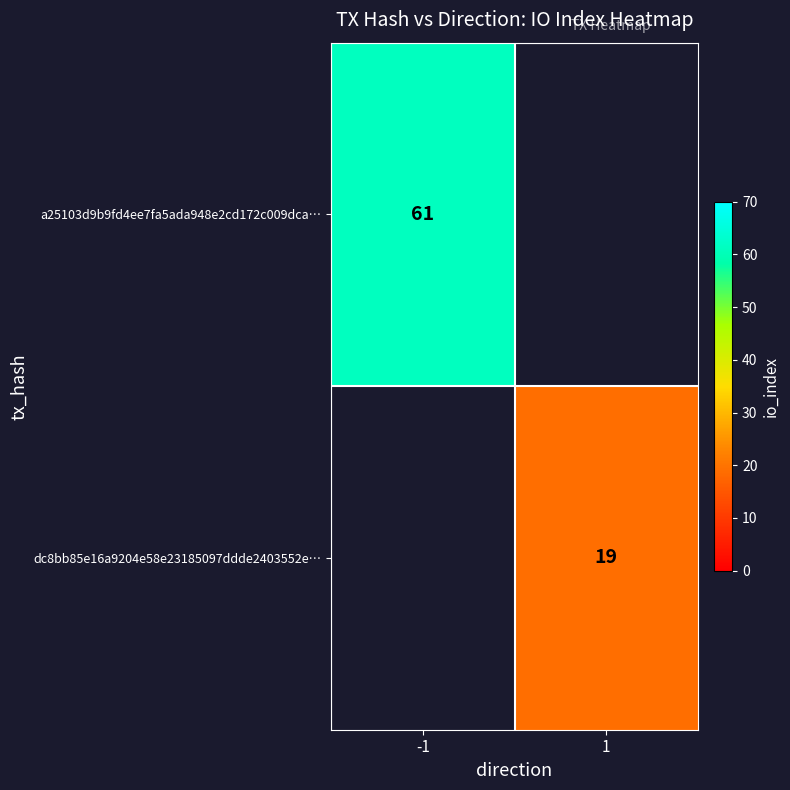

The dc8bb85e16a9204e58e23185097ddde2403552e… series shows 33 at 1. True or false?

False